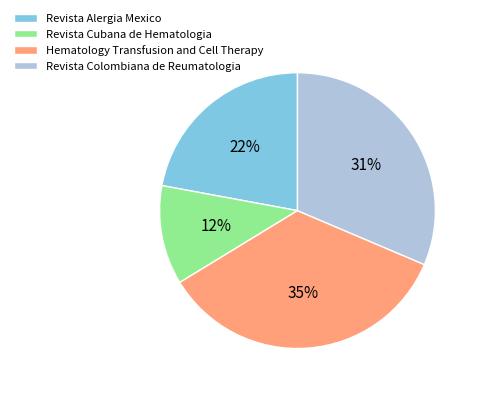

What is the smallest slice in the pie chart?

Revista Cubana de Hematologia